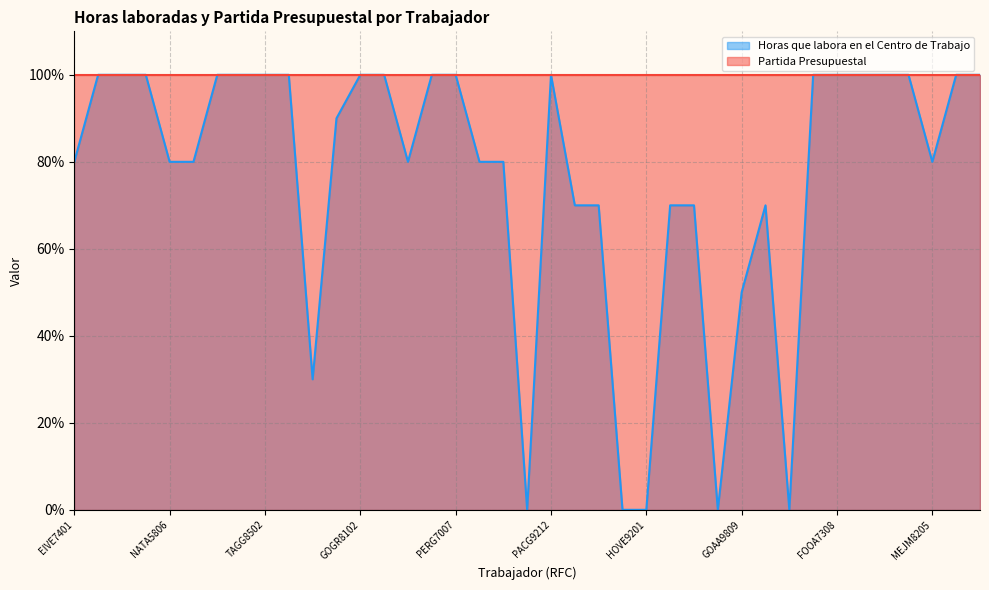

What is the greatest value displayed?

100